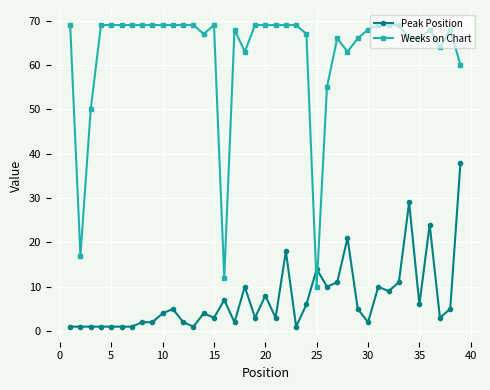

How many times do Peak Position and Weeks on Chart cross each other?

2